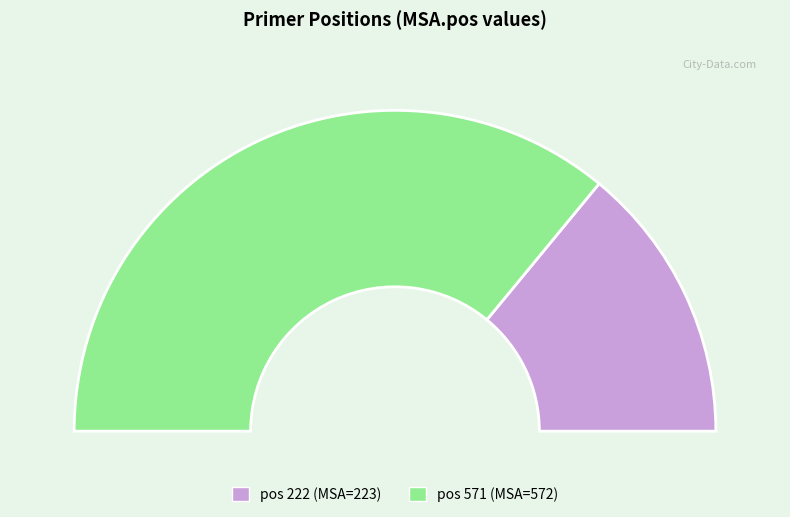

To the nearest percent, what is the difference between the largest and smallest slice percentages?

44%